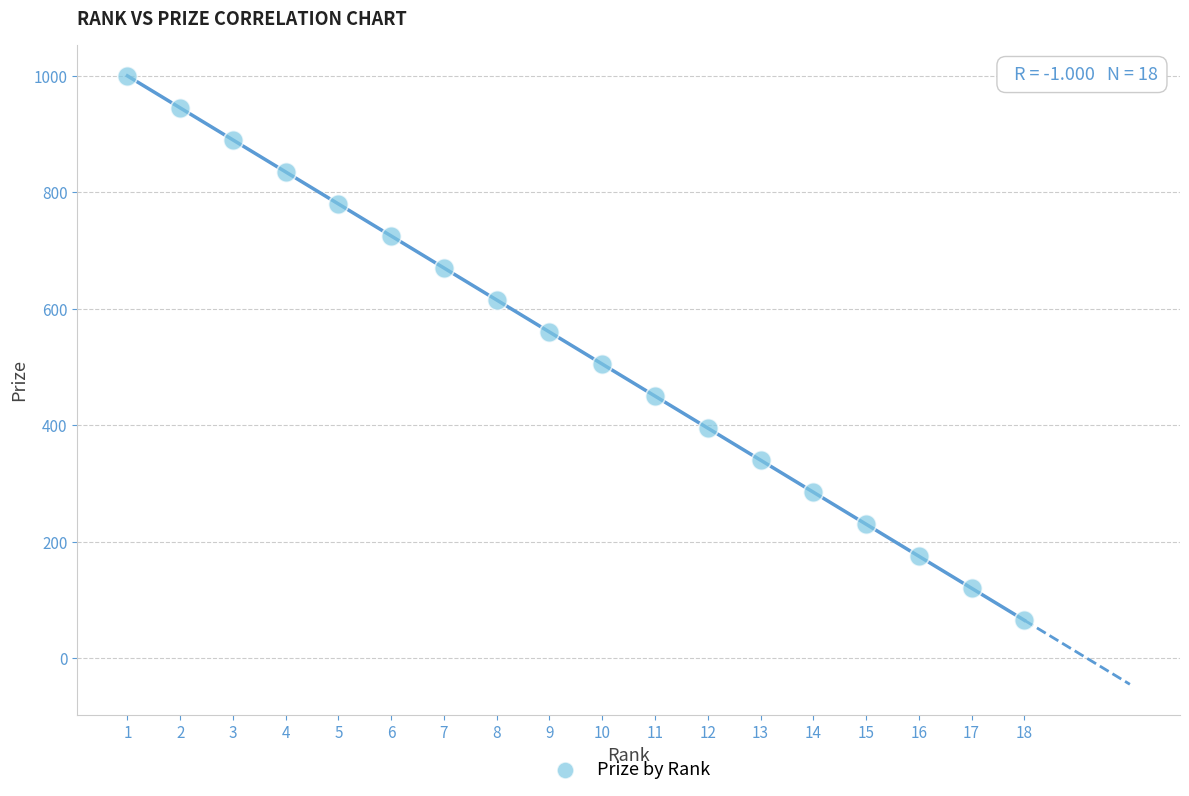

What is the range of X values (max minus min)?

17